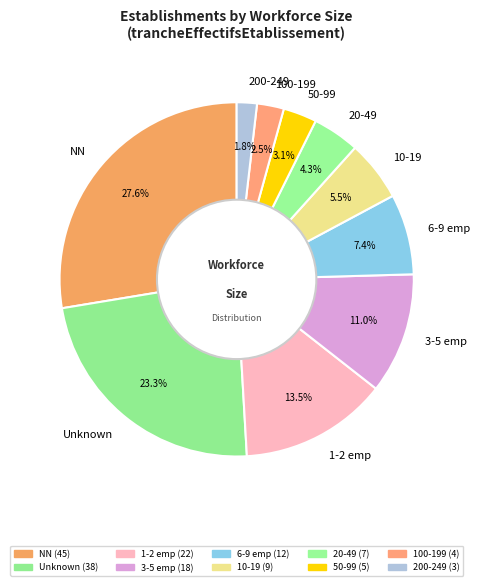

Rank the categories by value from lowest to highest.

200-249, 100-199, 50-99, 20-49, 10-19, 6-9 emp, 3-5 emp, 1-2 emp, Unknown, NN